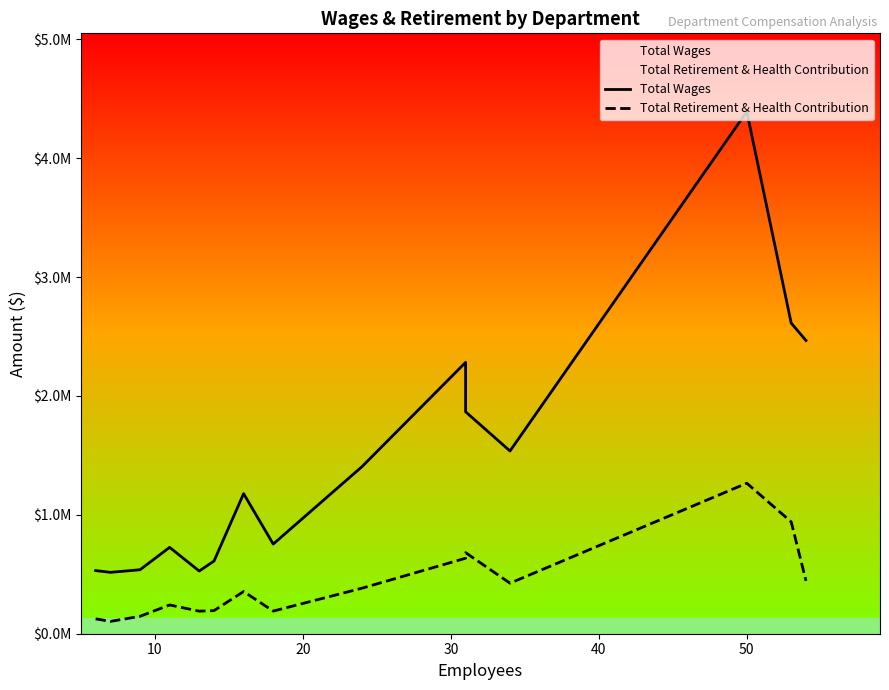

What is the value of the Total Wages point at the 1st from the left?

531193